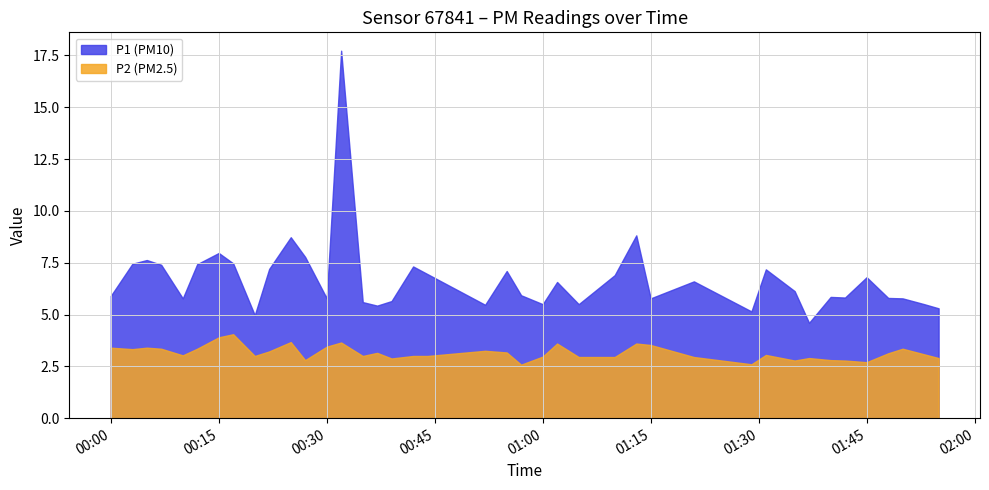

True or false: P1 (PM10) and P2 (PM2.5) intersect in this chart.

False